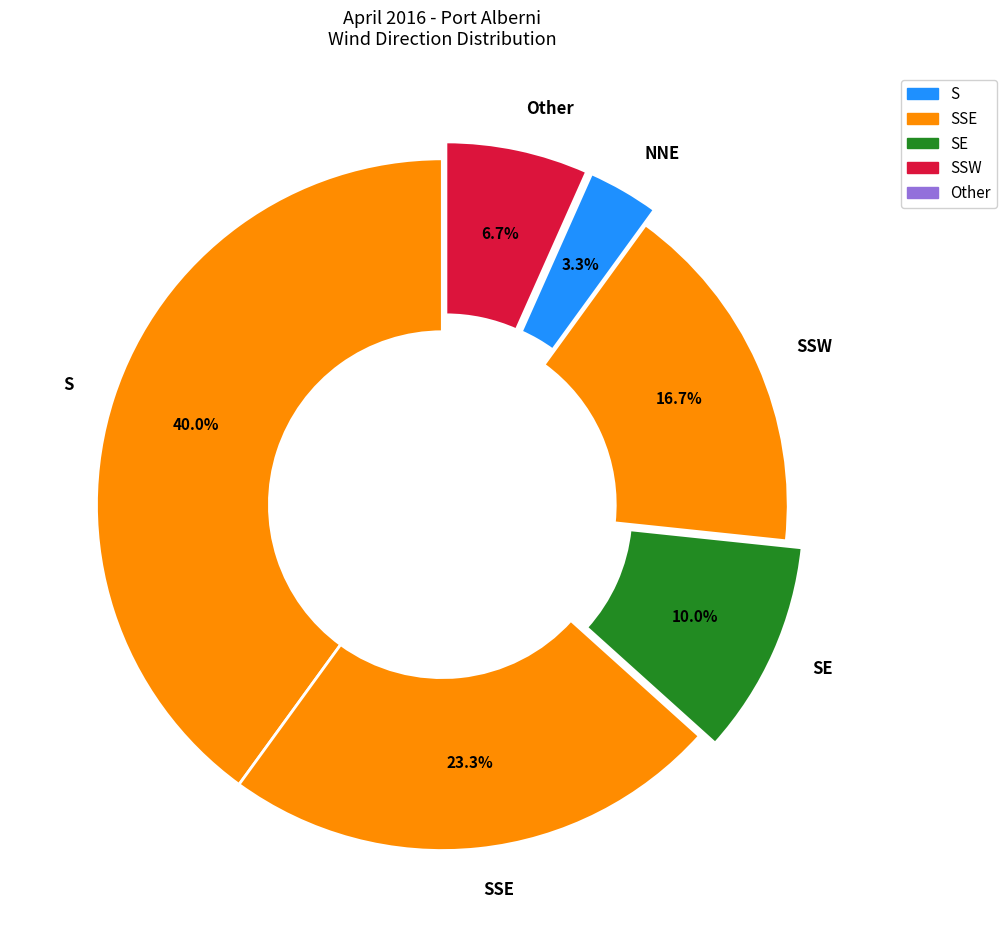

What portion of the pie excludes SSW?

83.3%